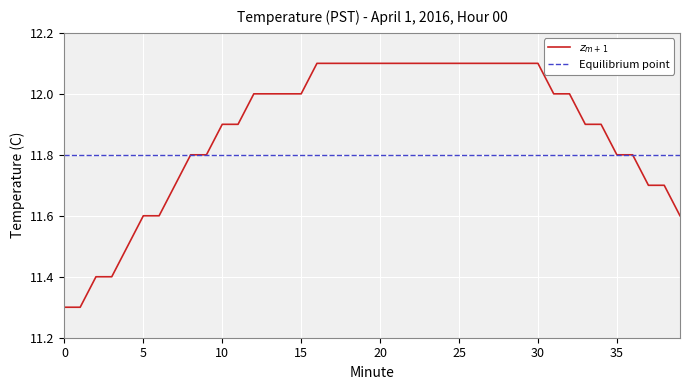

Which has a higher value, 21 or 30?

21